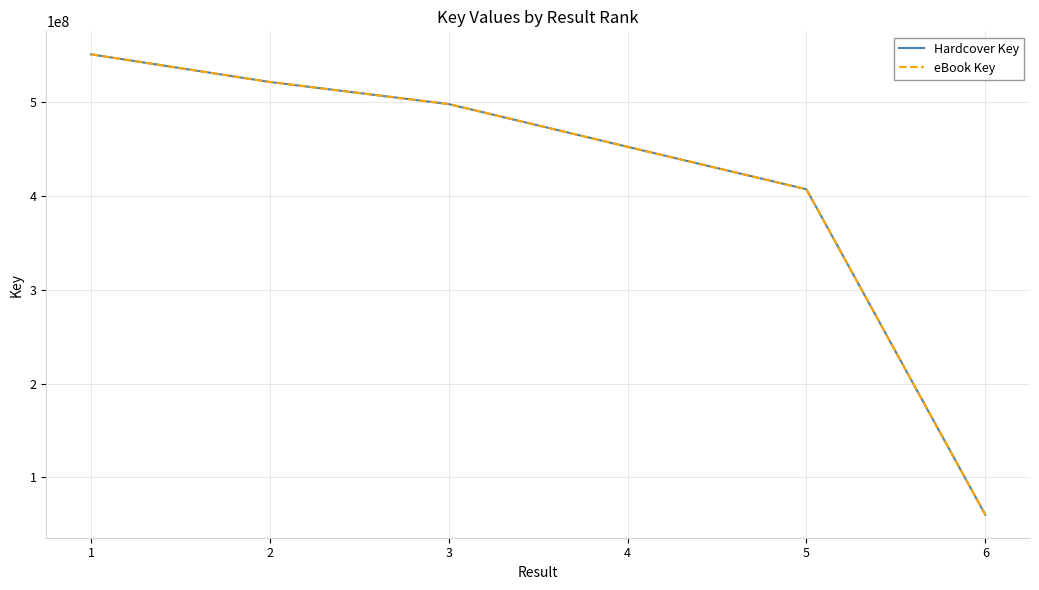

Does the chart display data point markers on the line(s)?

No